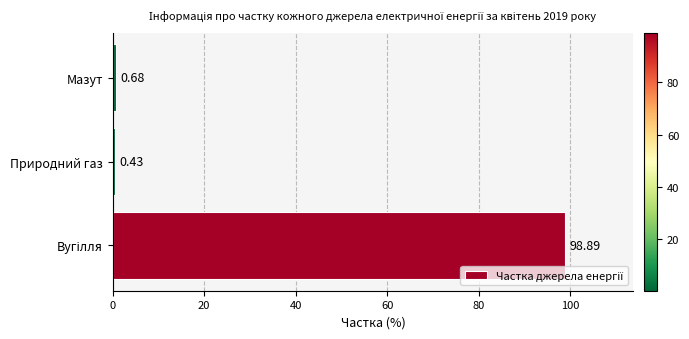

At which label is the value closest to 49?

Мазут